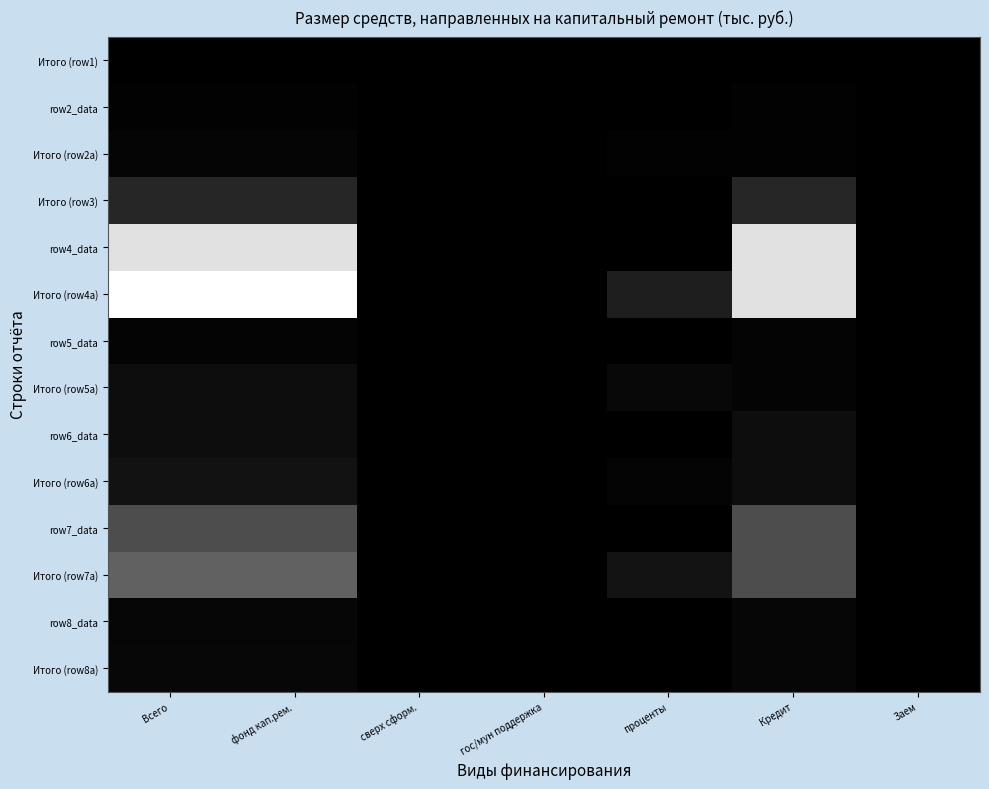

What is the difference between the highest and lowest values at Кредит?

2947.1